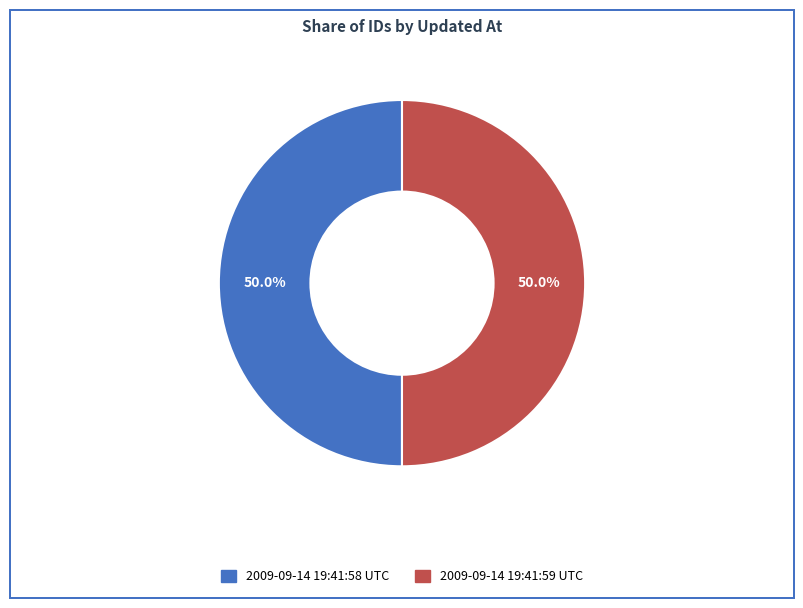

To the nearest percent, what is the combined percentage of 2009-09-14 19:41:58 UTC and 2009-09-14 19:41:59 UTC?

100%